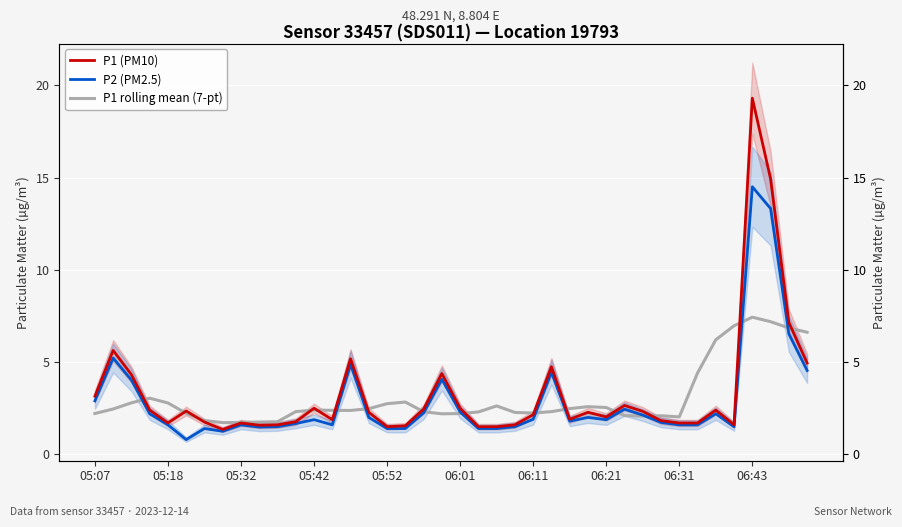

The P2 (PM2.5) series shows 1.5 at 10. True or false?

True